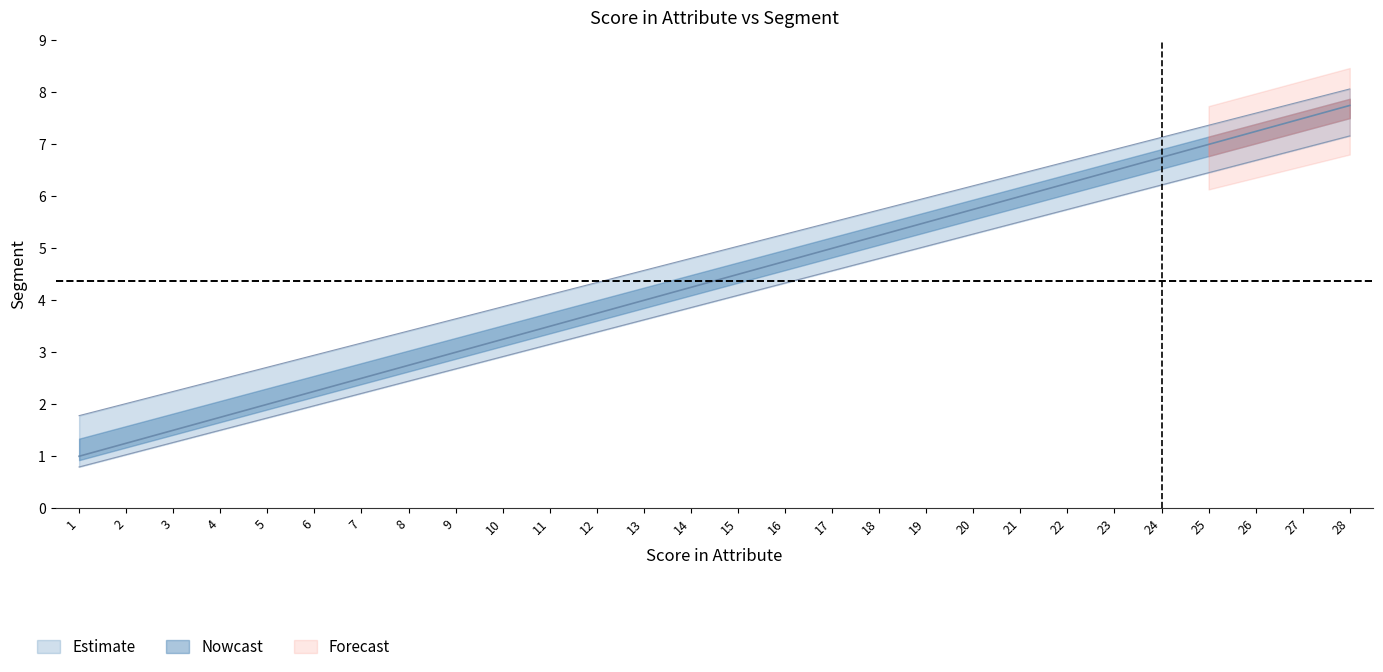

Does the chart display data point markers on the line(s)?

No